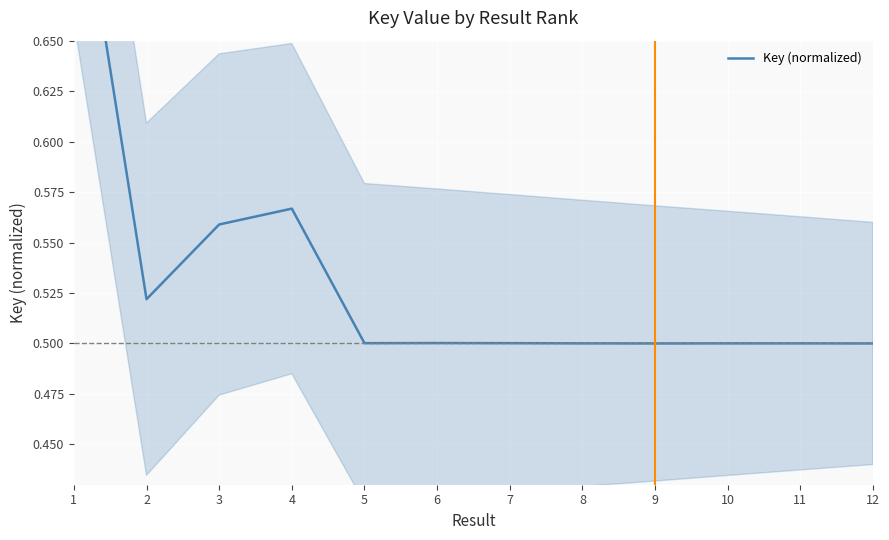

What is the maximum value shown in the chart?

0.8